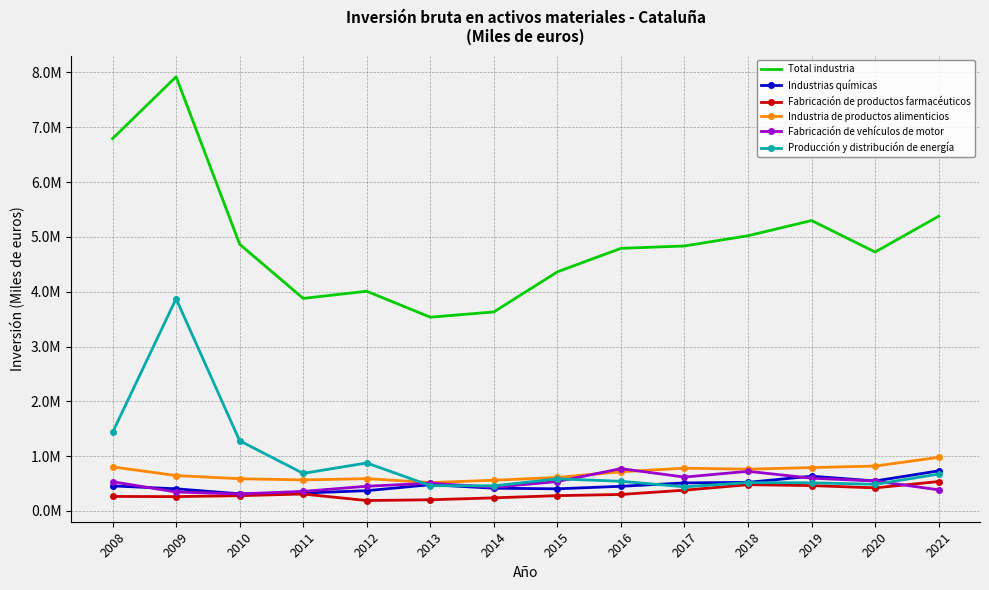

What are all the series names shown in the legend?

Total industria, Industrias químicas, Fabricación de productos farmacéuticos, Industria de productos alimenticios, Fabricación de vehículos de motor, Producción y distribución de energía